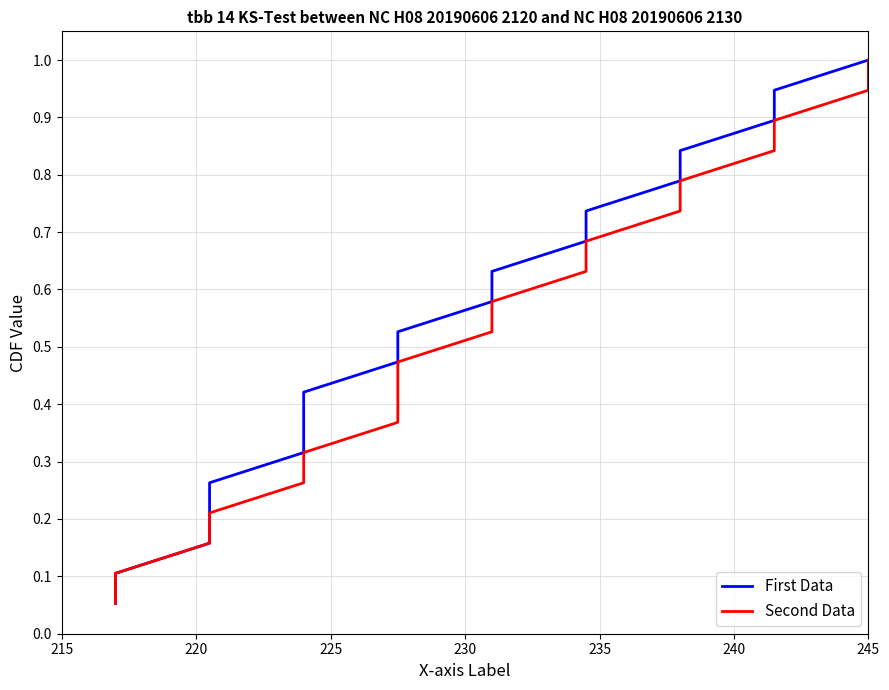

True or false: First Data has more than 1 interior local peaks.

False